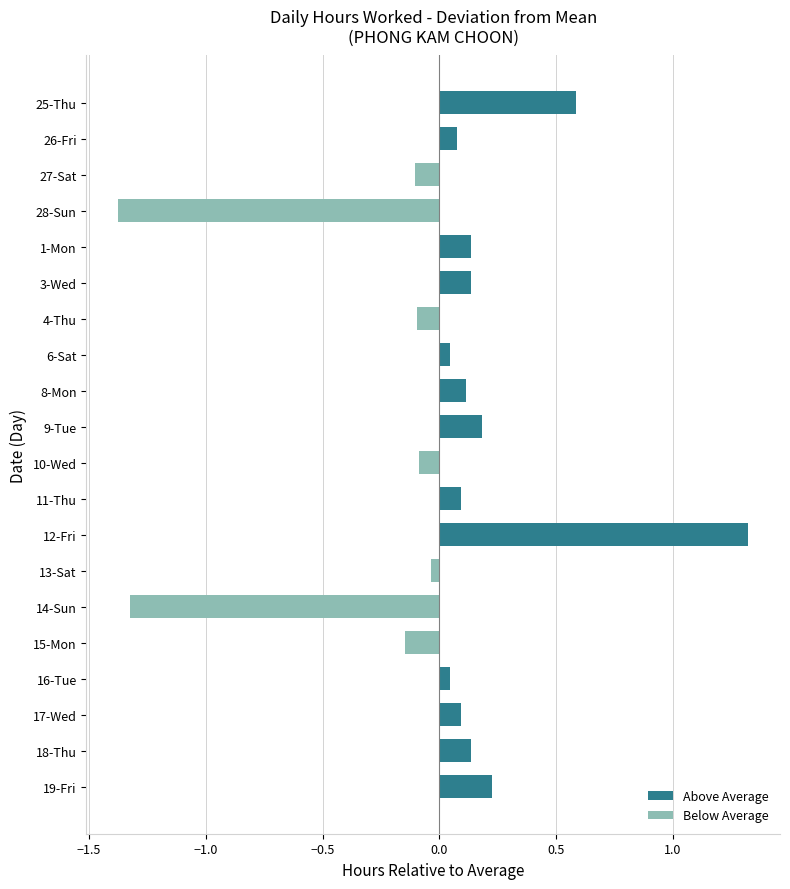

What is the difference between the maximum and minimum values?

2.7